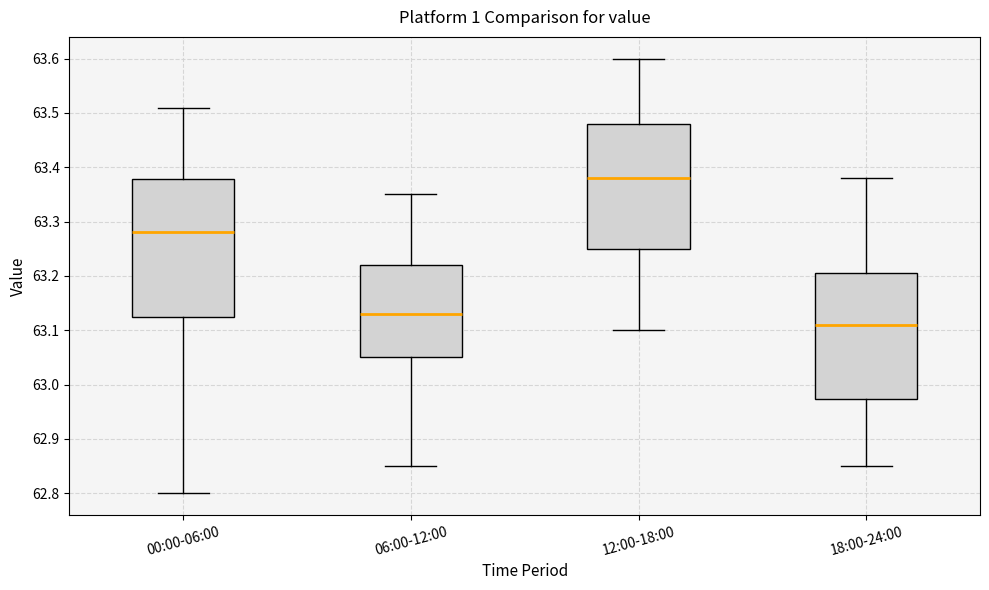

Where is the upper edge of the box for 00:00-06:00 on the y-axis? The values are not printed on the chart, so give them approximately, as read against the axis.

63.38